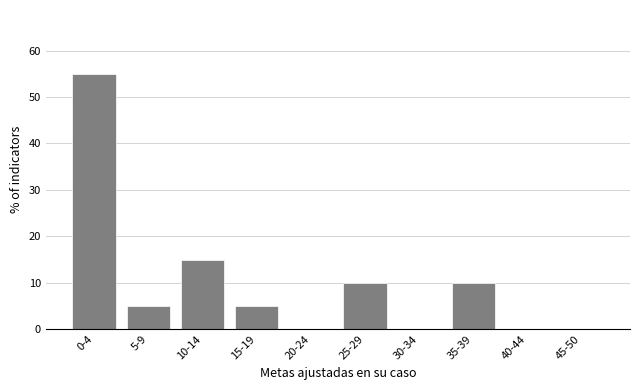

Reading right to left, transcribe all the data shown in this chart.

45-50=0.0	40-44=0.0	35-39=10.0	30-34=0.0	25-29=10.0	20-24=0.0	15-19=5.0	10-14=15.0	5-9=5.0	0-4=55.0